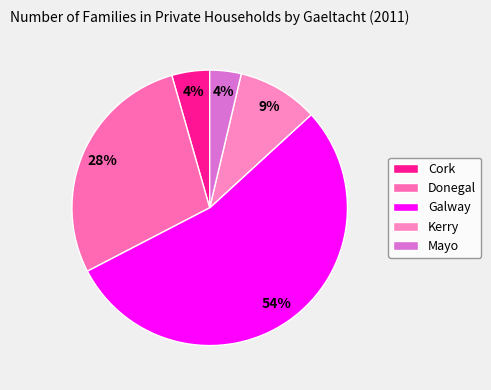

To the nearest percent, what is the difference between the largest and smallest slice percentages?

51%